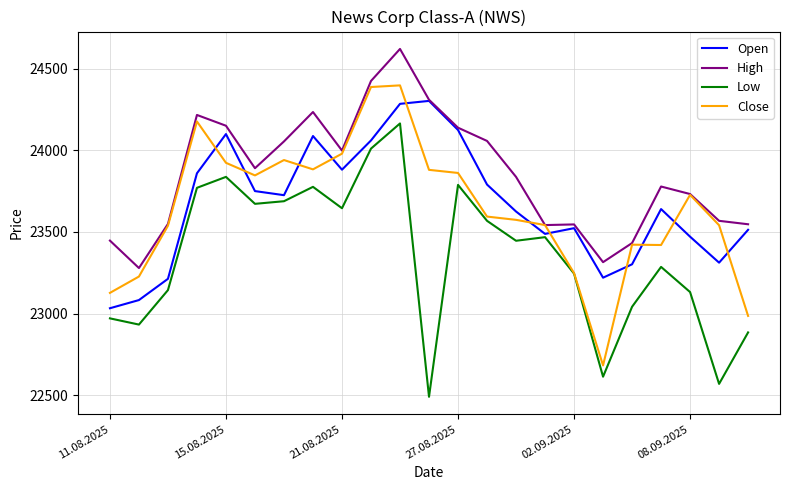

True or false: Low and High cross at least once.

False